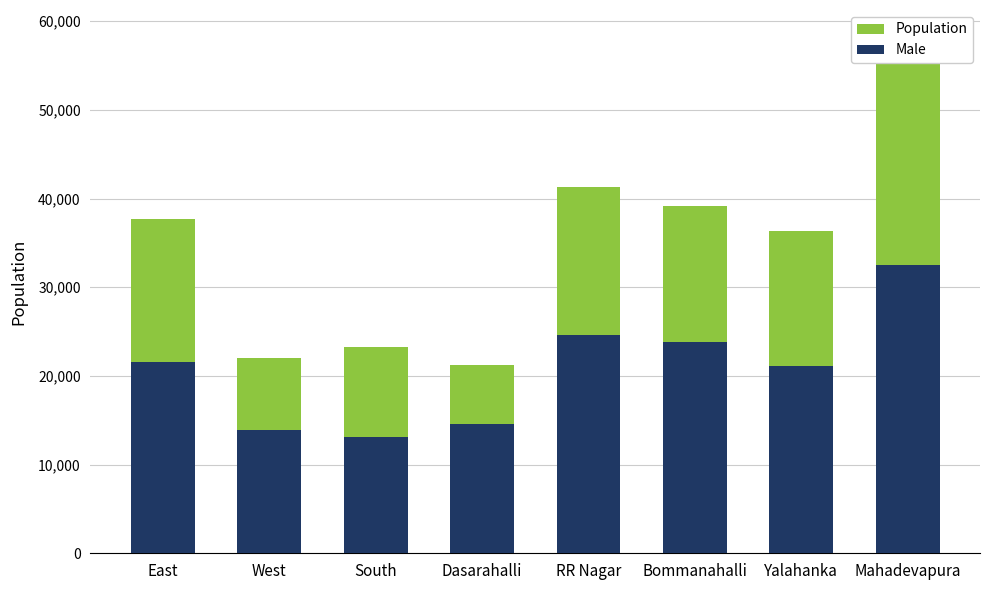

What position from the right is Bommanahalli?

3